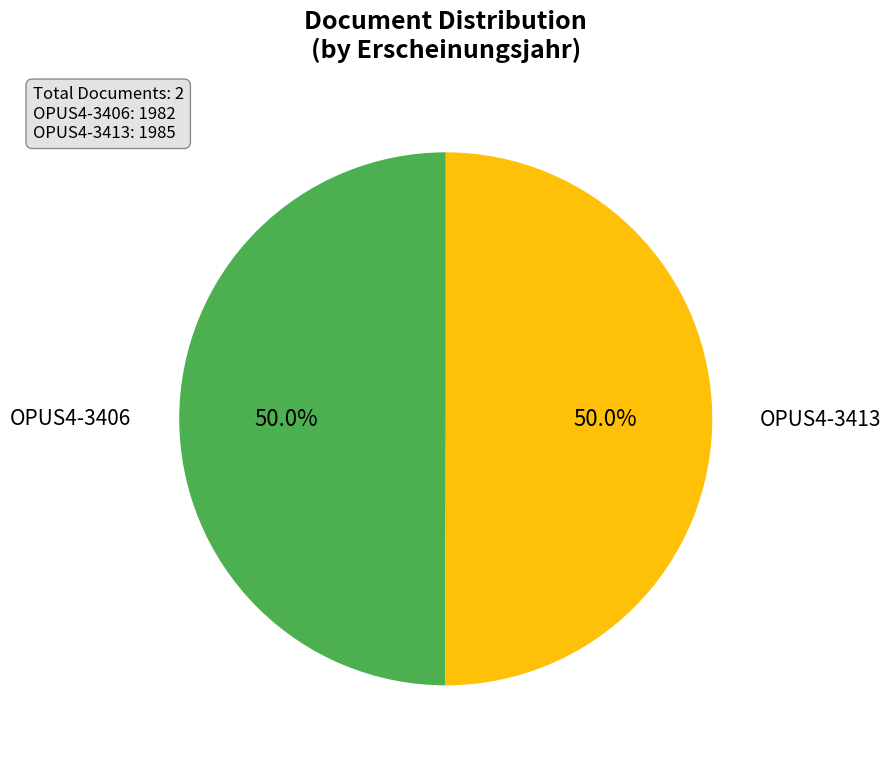

Count the number of slices in the pie.

2